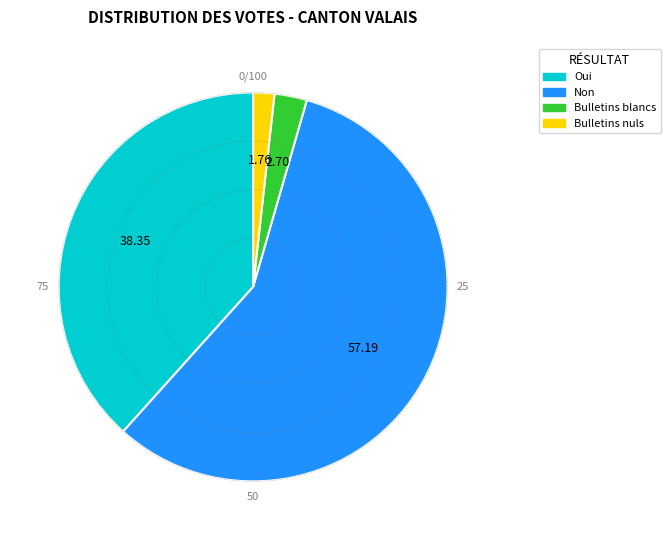

Rank the categories by value from highest to lowest.

Non, Oui, Bulletins blancs, Bulletins nuls